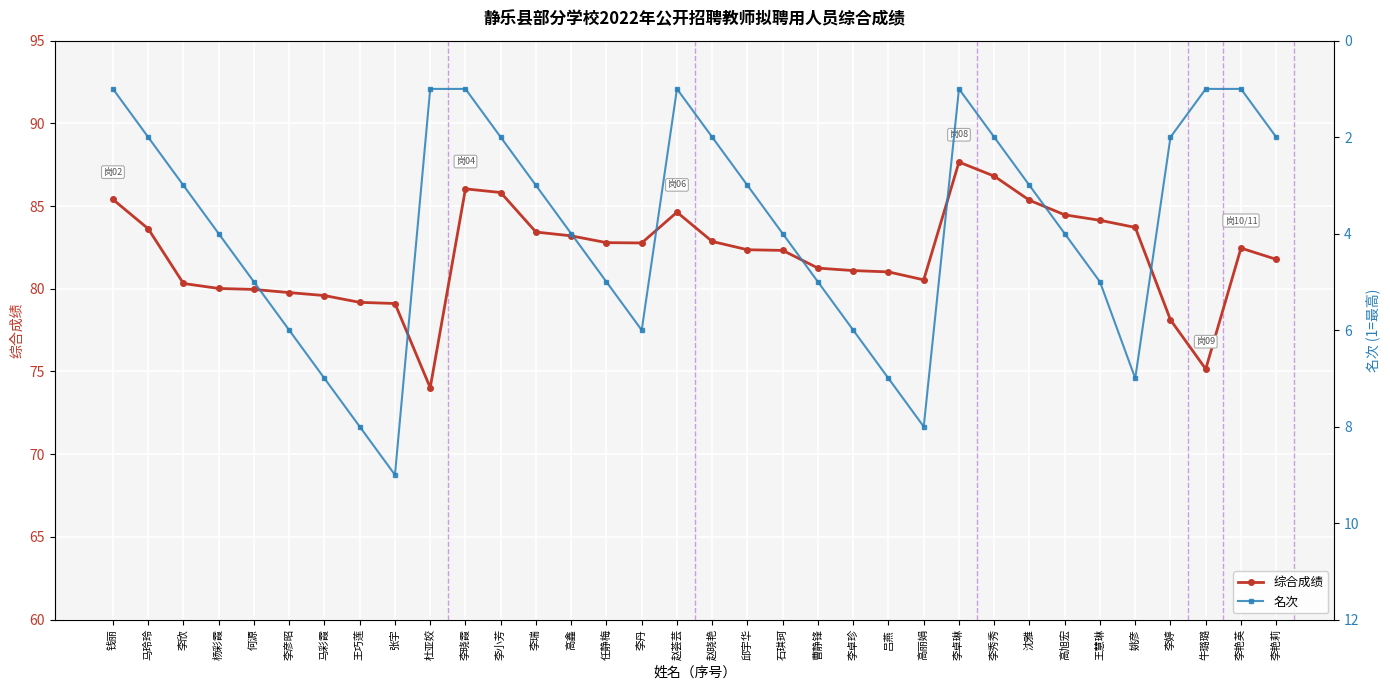

True or false: 名次 and 综合成绩 cross at least once.

False